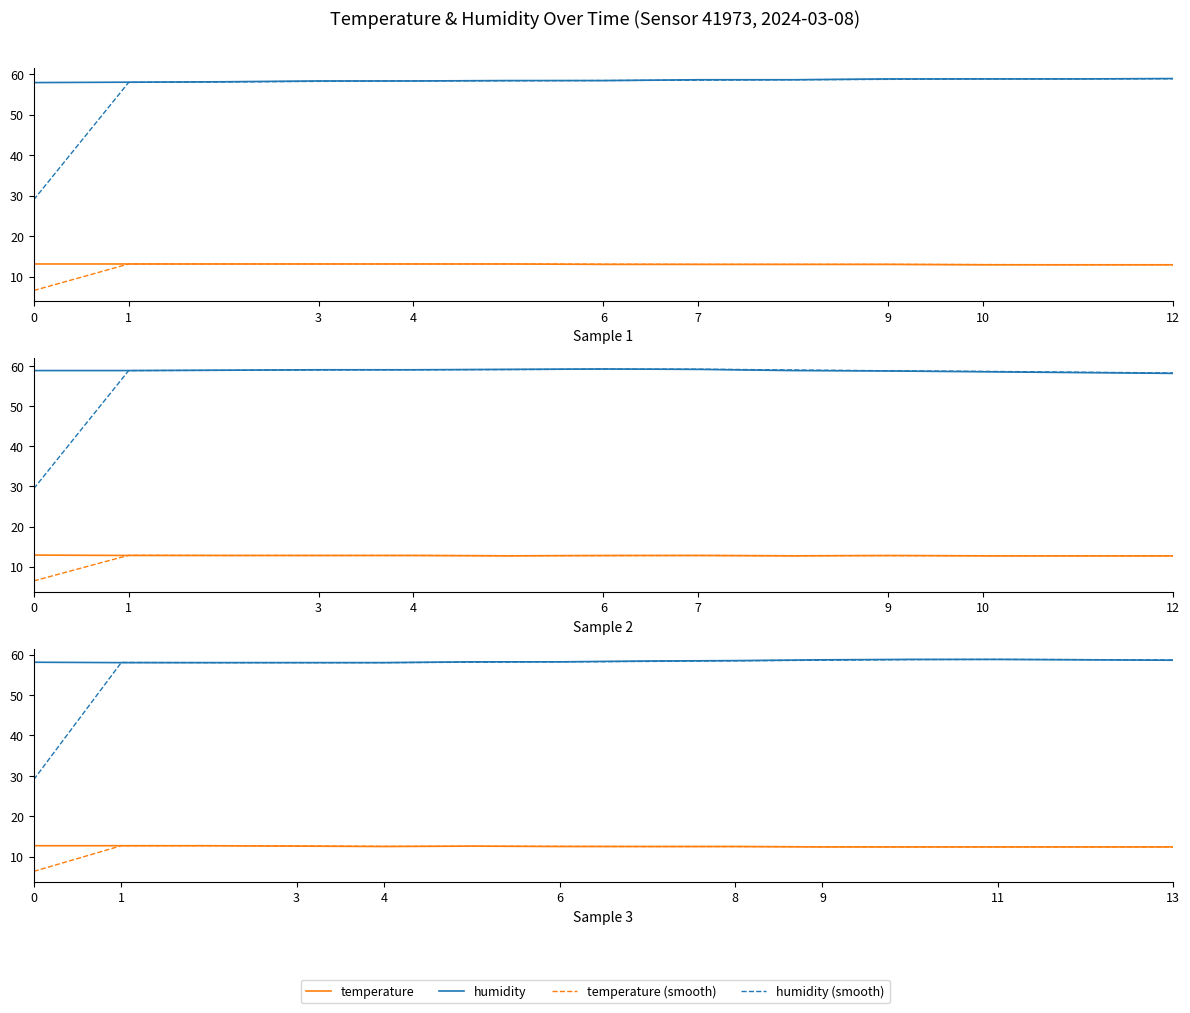

Is this an area chart (filled region under the line)?

No